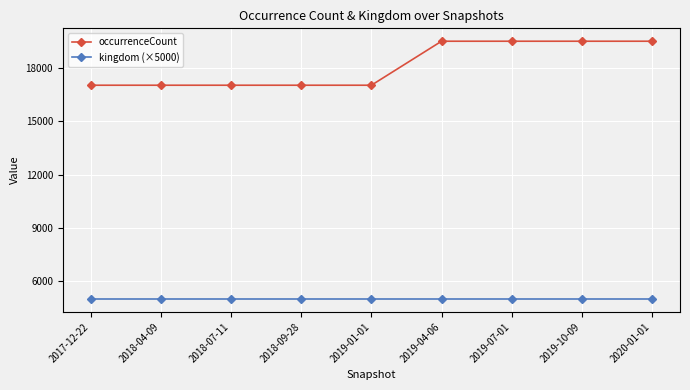

Rank the series by their average value, from lowest to highest.

kingdom (×5000), occurrenceCount